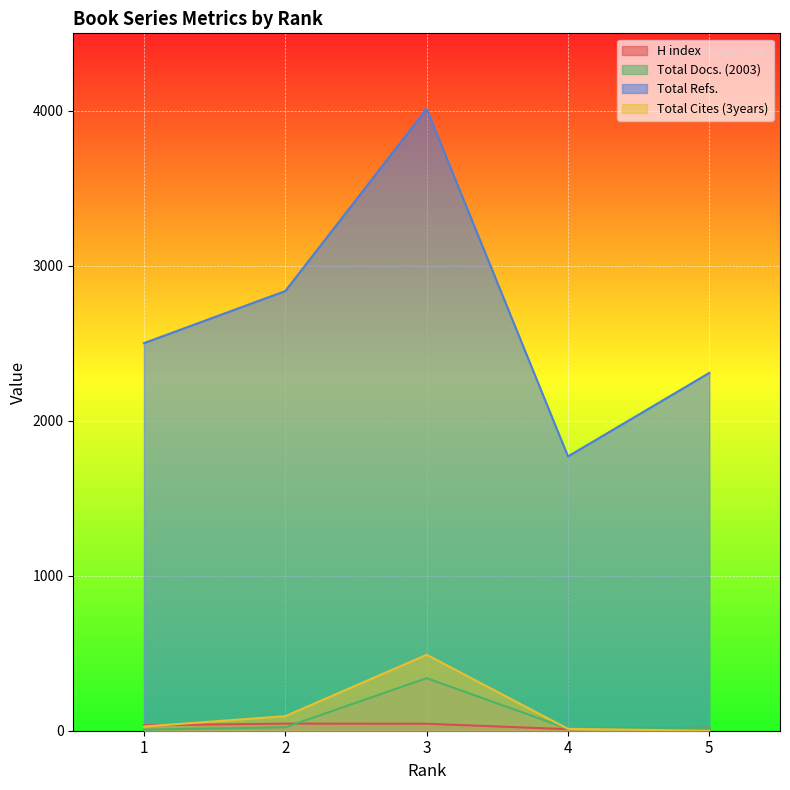

Is the value of Total Cites (3years) at 3 greater than the value of Total Docs. (2003) at 5?

Yes